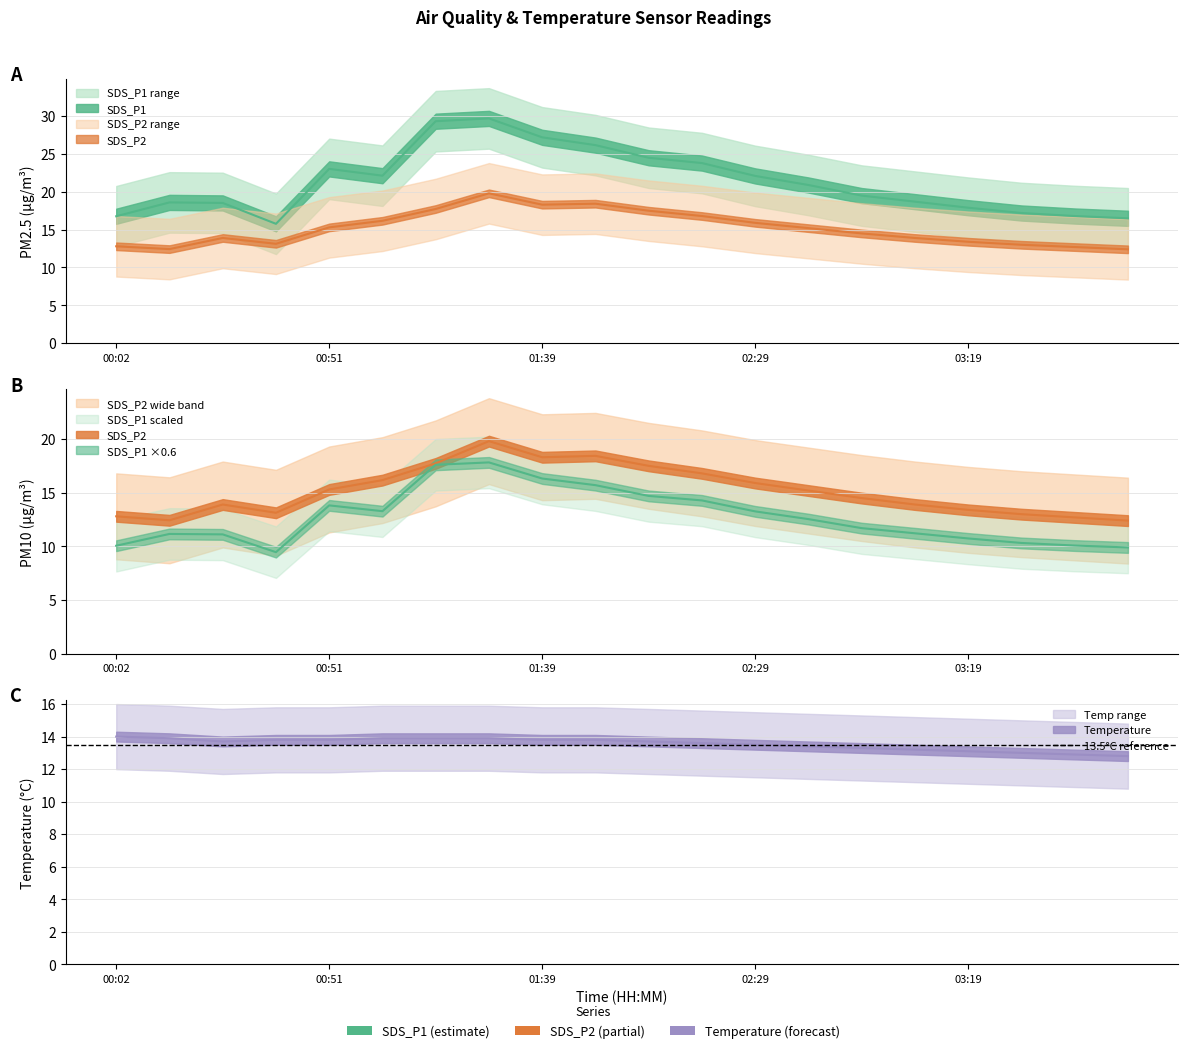

What is the label of the 20th point from the right?

00:02